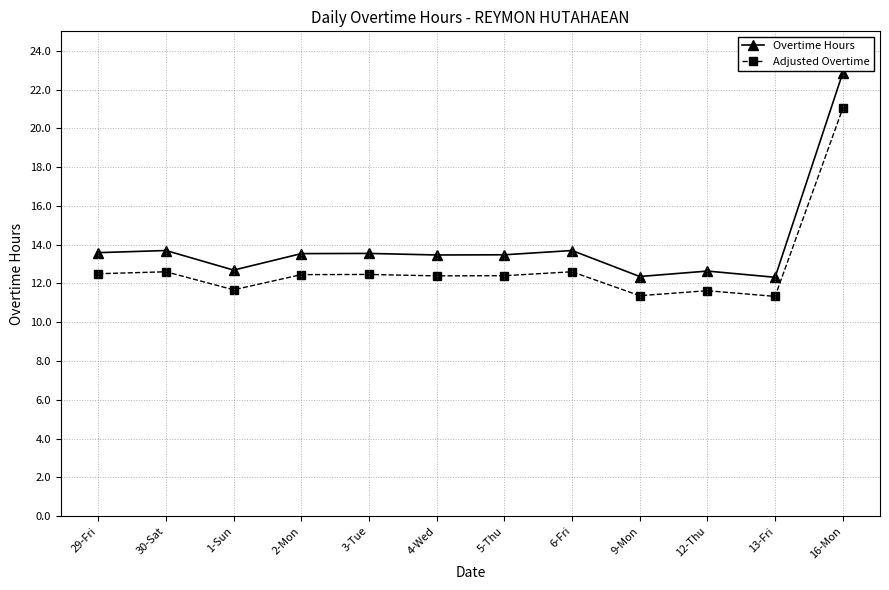

Which series has the widest spread of values?

Overtime Hours